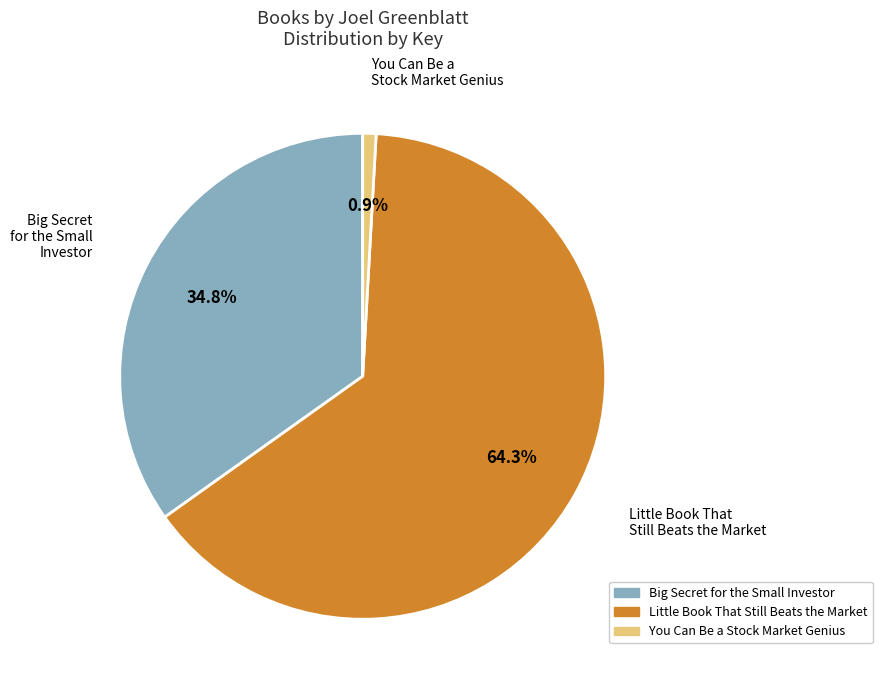

To the nearest percent, what is the difference between the largest and smallest slice percentages?

63%